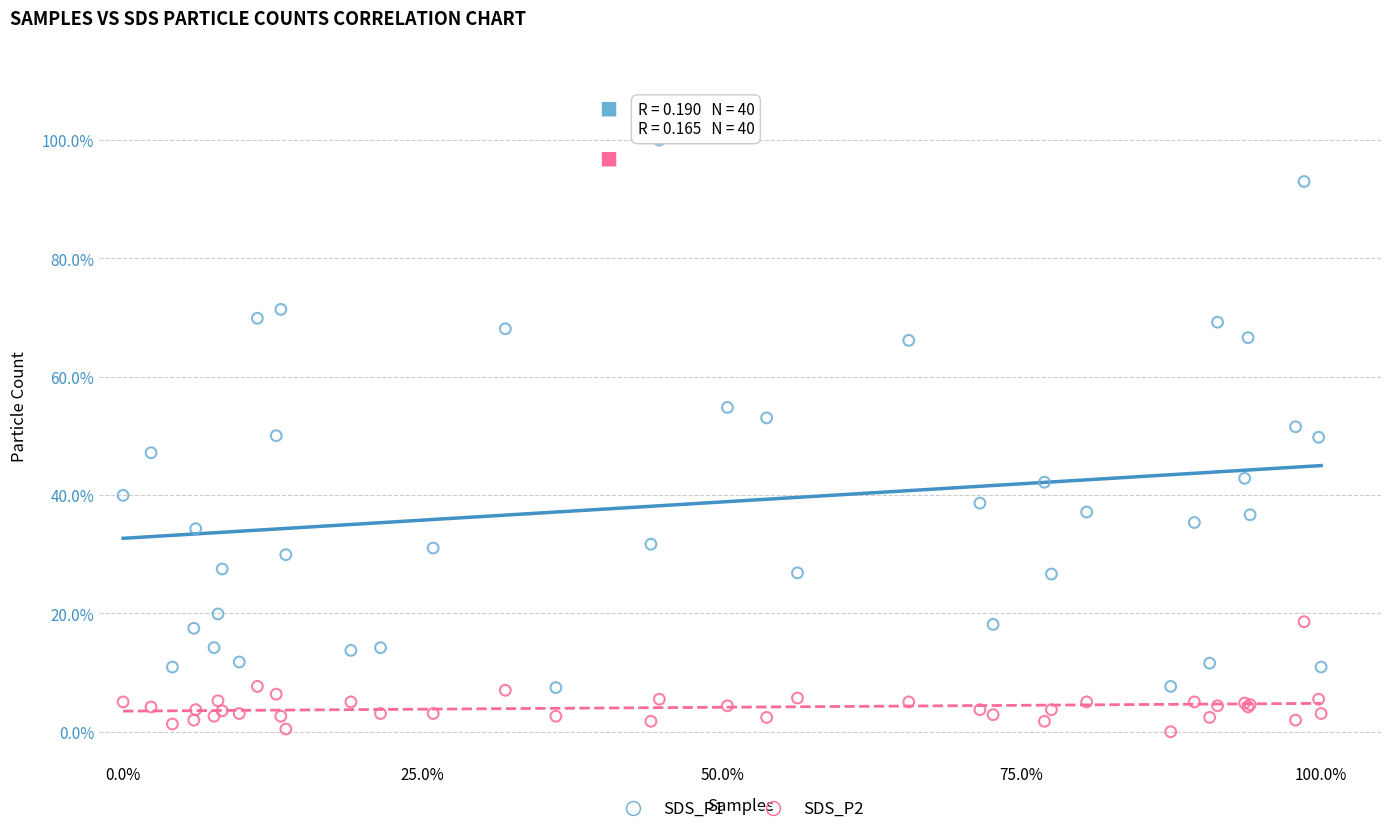

Which series reaches the minimum Y coordinate?

SDS_P2